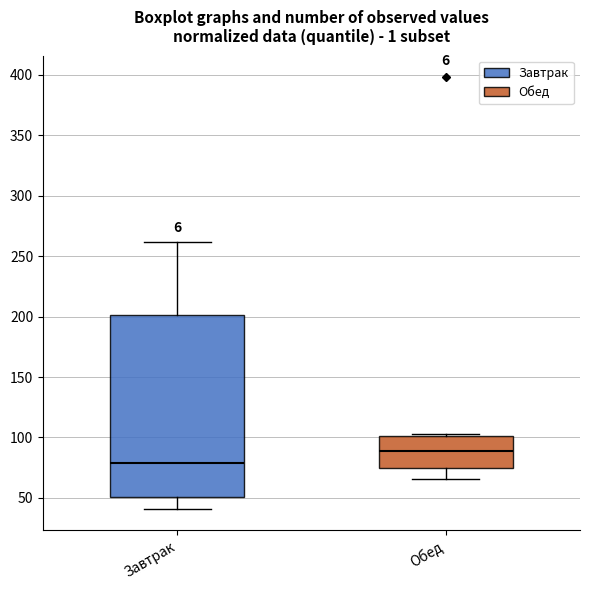

Reading left to right, read every box against the y-axis: the position of its median line, the range the box covers, and the ends of its whiskers. The values are not printed on the chart, so give them approximately, as read against the axis.

Завтрак: median 80, box 50 to 200, whiskers 40 to 260
Обед: median 90, box 75 to 100, whiskers 65 to 105